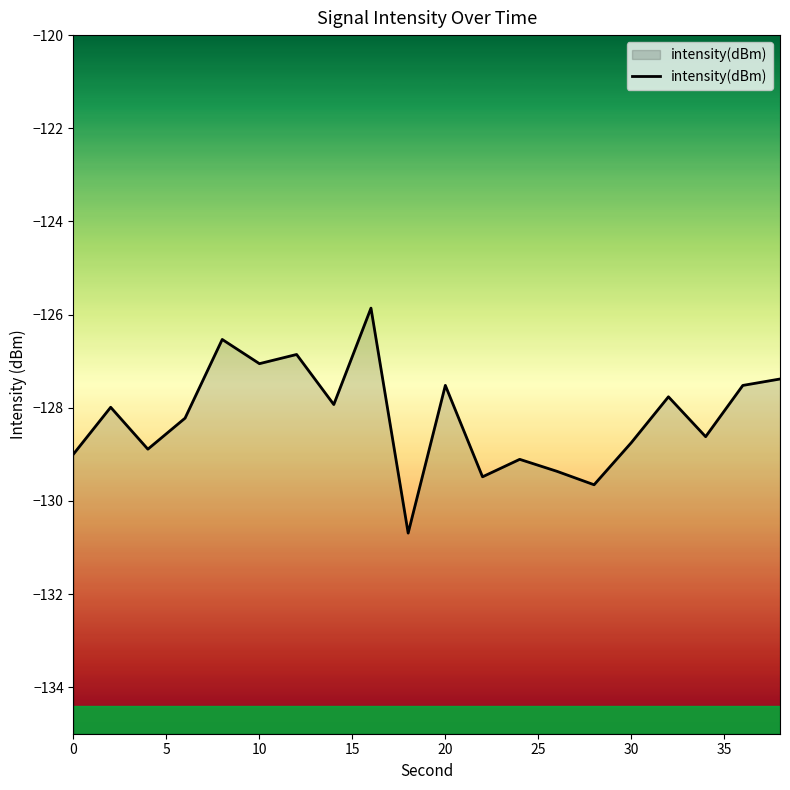

Is it true that the value at 10 is -127.1?

True